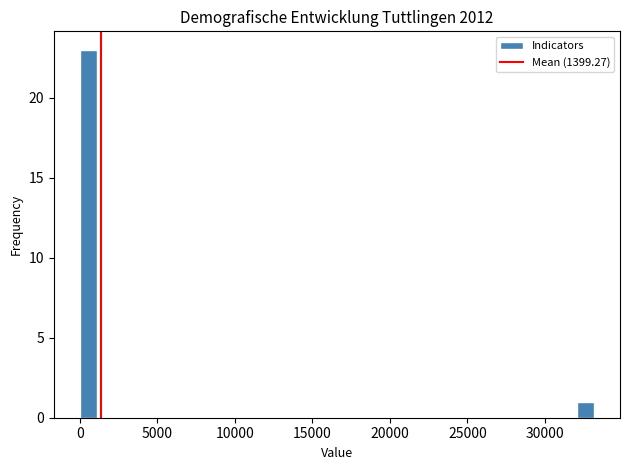

Read against the x-axis, roughly where is the centre of the tallest bar?

500